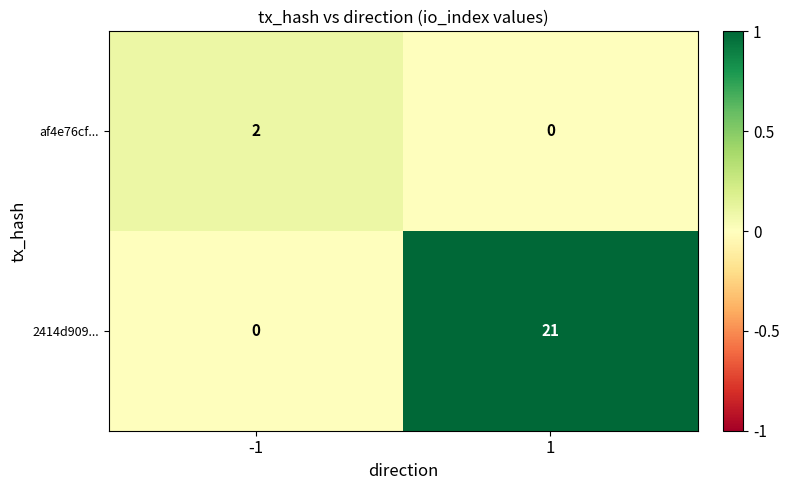

What is the sum of all 2414d909... values?

21